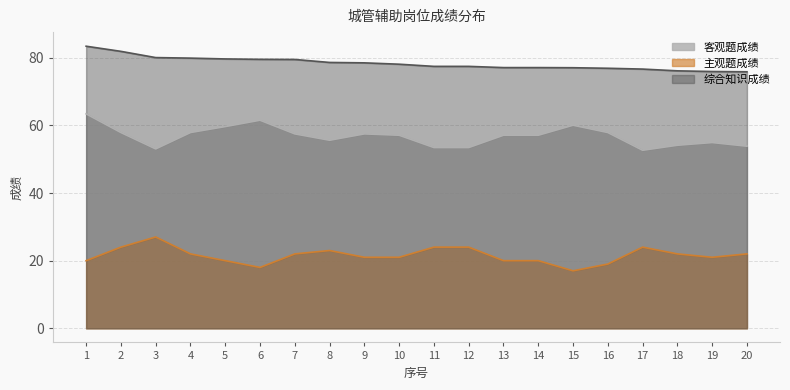

True or false: 客观题成绩 and 综合知识成绩 cross at least once.

False